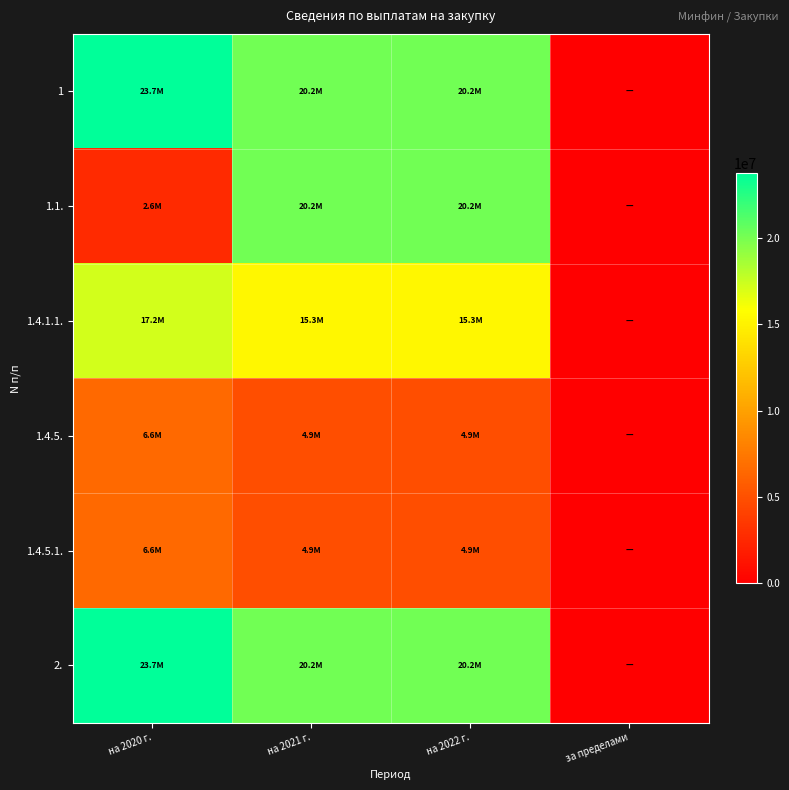

Rank the series at на 2020 г. from highest to lowest value.

1, 2., 1.4.1.1., 1.4.5., 1.4.5.1., 1.1.